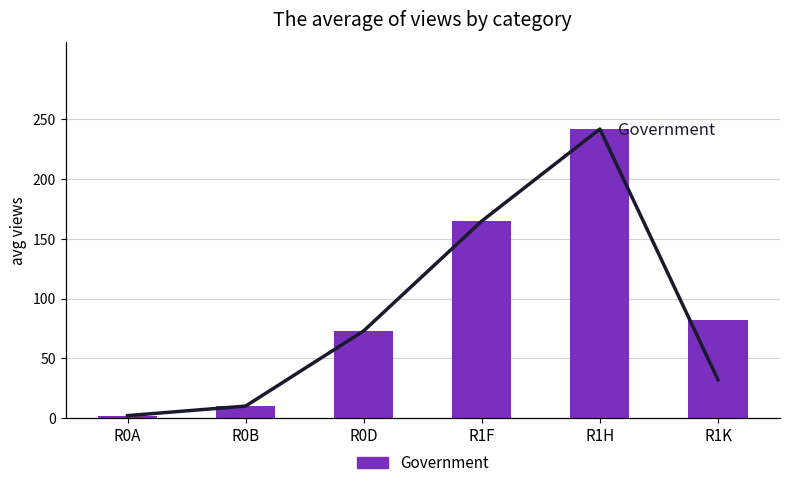

What is the approximate value at R0D, to the nearest 5?

75